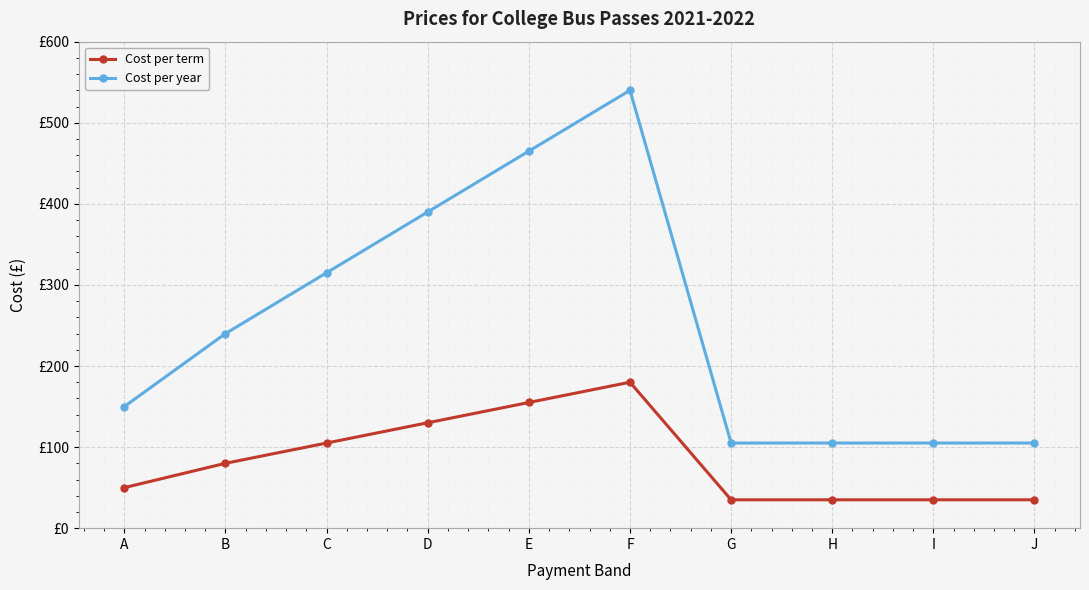

What are all the series names shown in the legend?

Cost per term, Cost per year